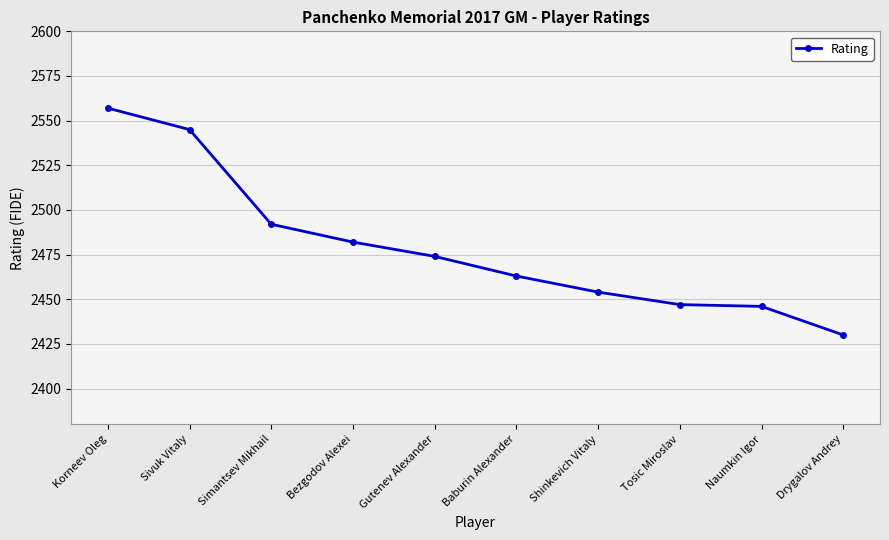

At which label does the data first exceed 2474?

Korneev Oleg